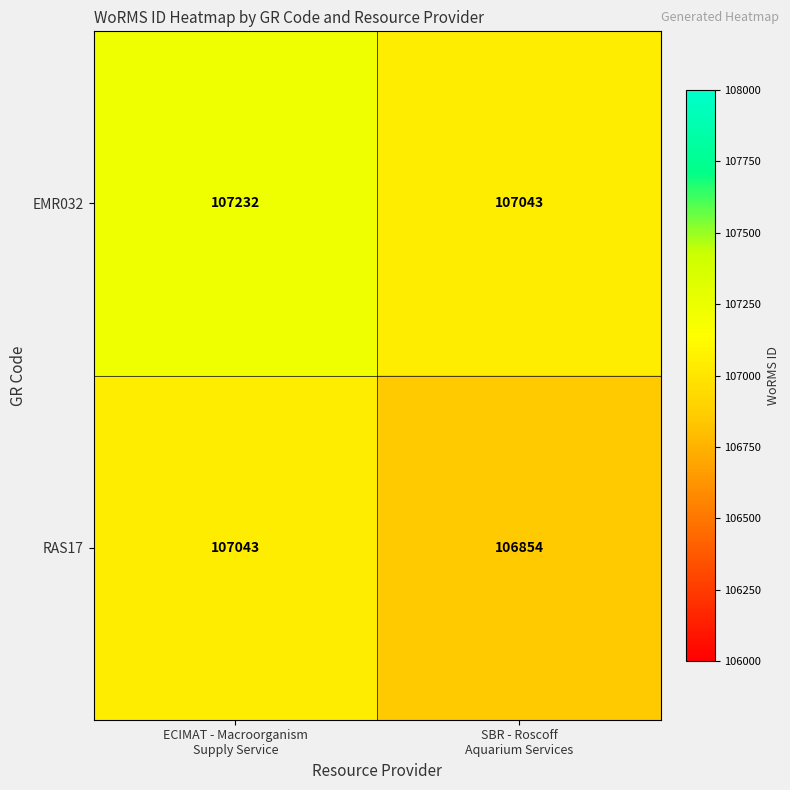

Which series has the largest total across all categories?

EMR032